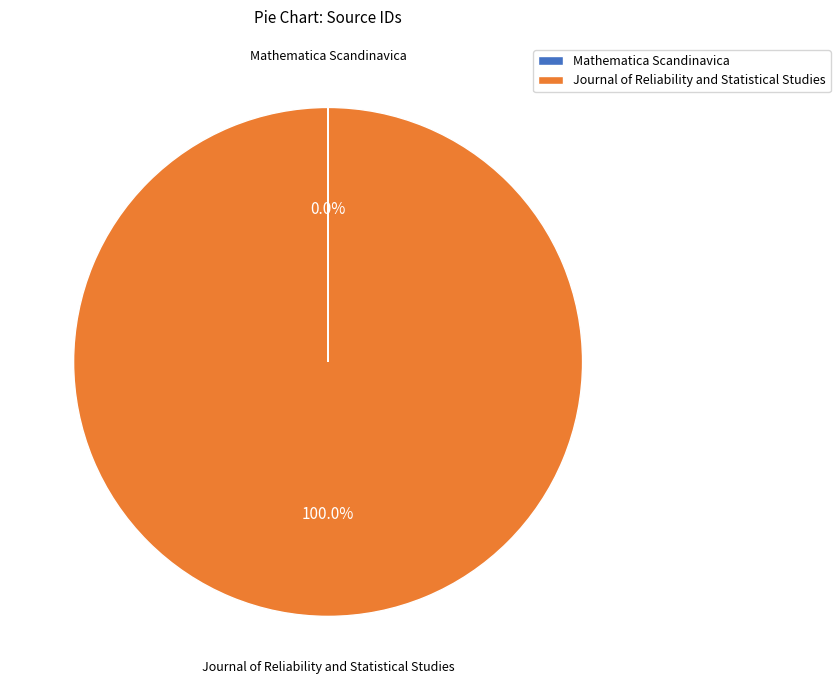

Is there any slice that represents more than half of the pie?

Yes